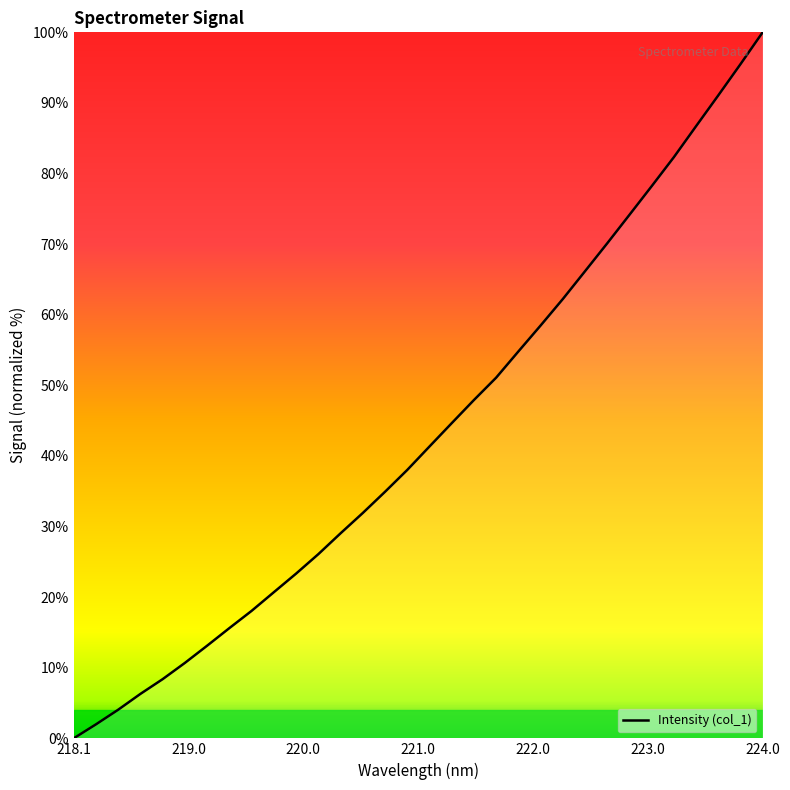

What is the greatest value displayed?

100.0